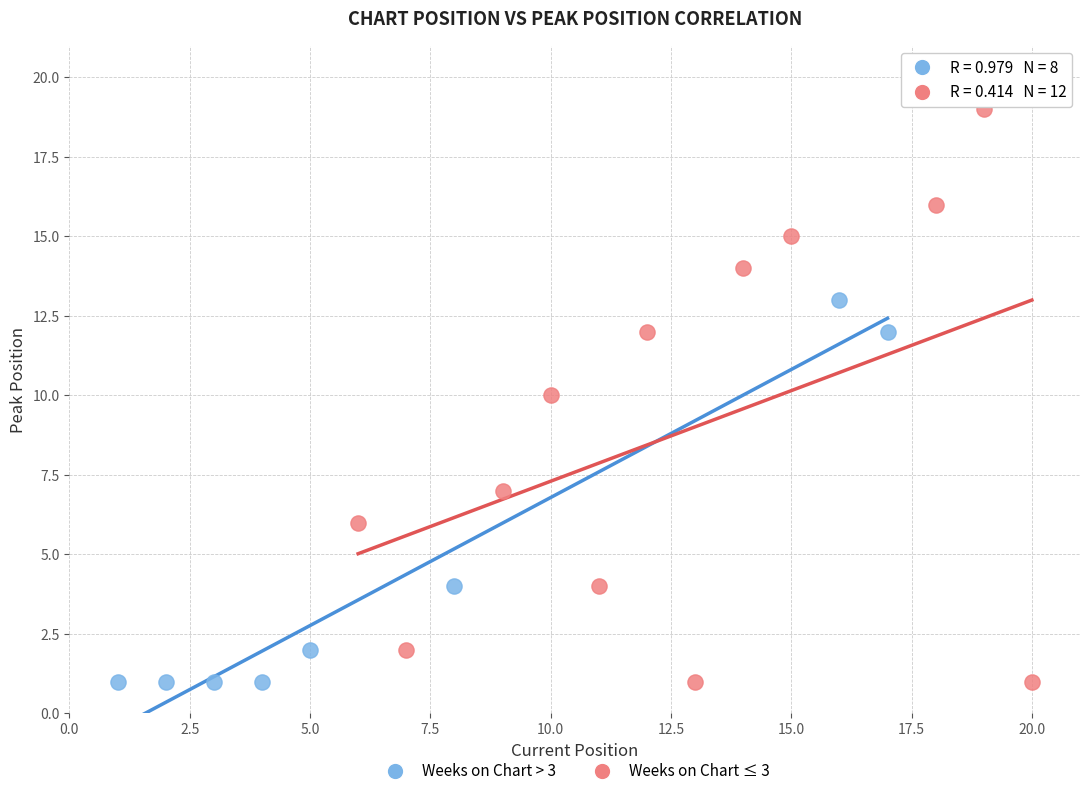

Which series reaches the maximum Y coordinate?

Weeks on Chart ≤ 3